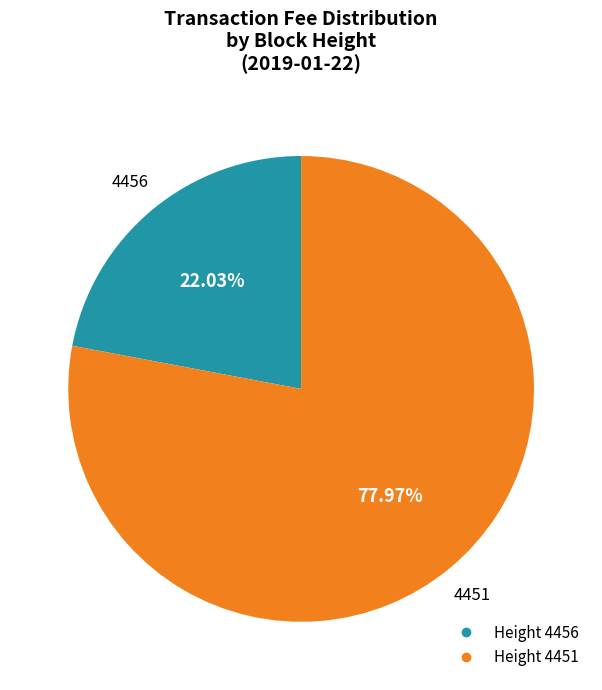

Is there a majority slice in this chart?

Yes